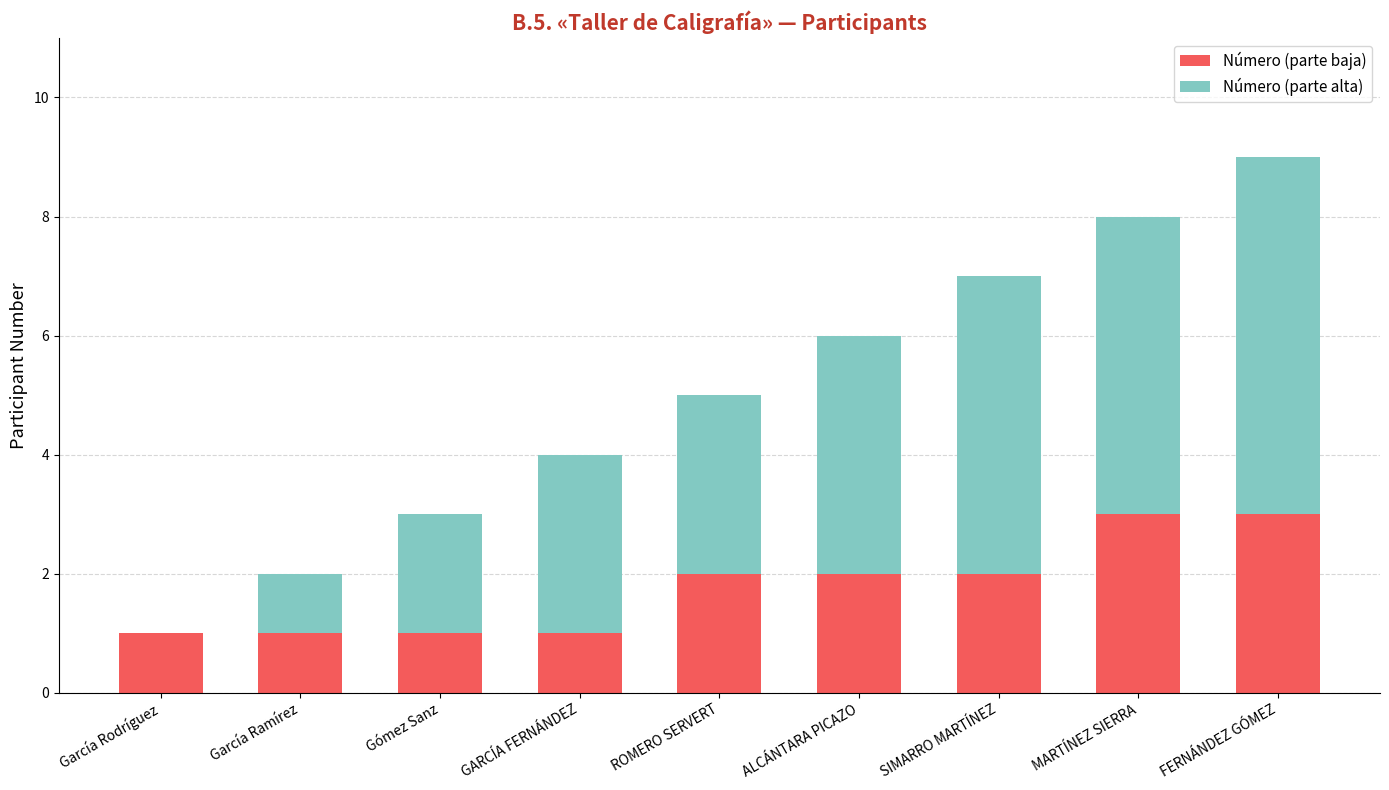

The value of Número (parte baja) at MARTÍNEZ SIERRA is 3. True or false?

True